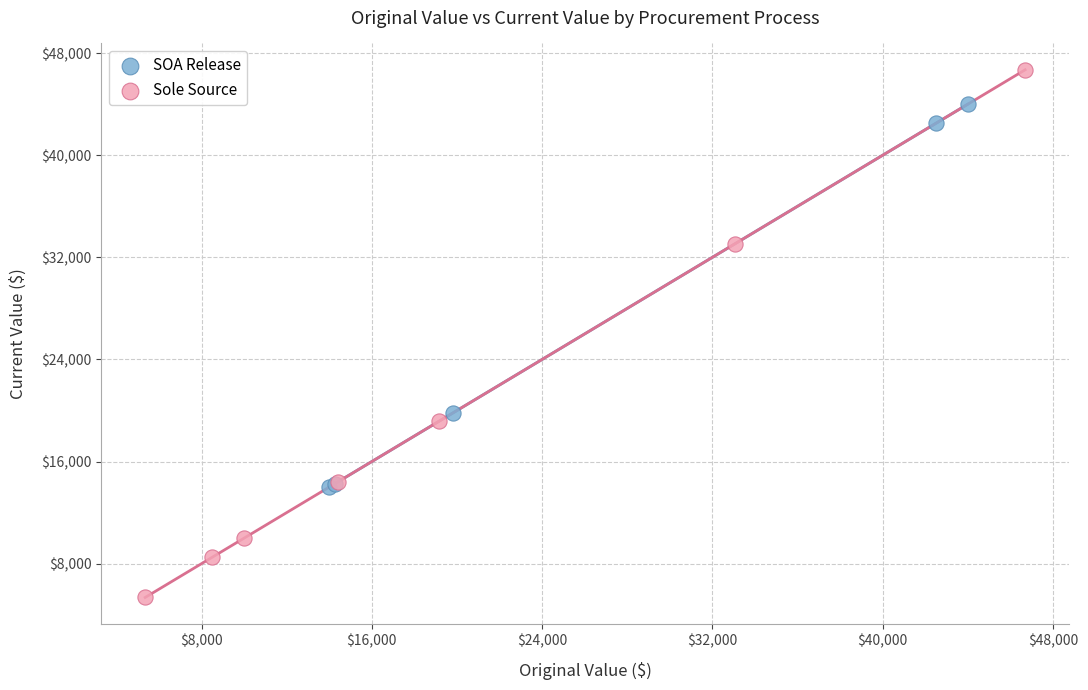

Which series contains the lowest Y value?

Sole Source